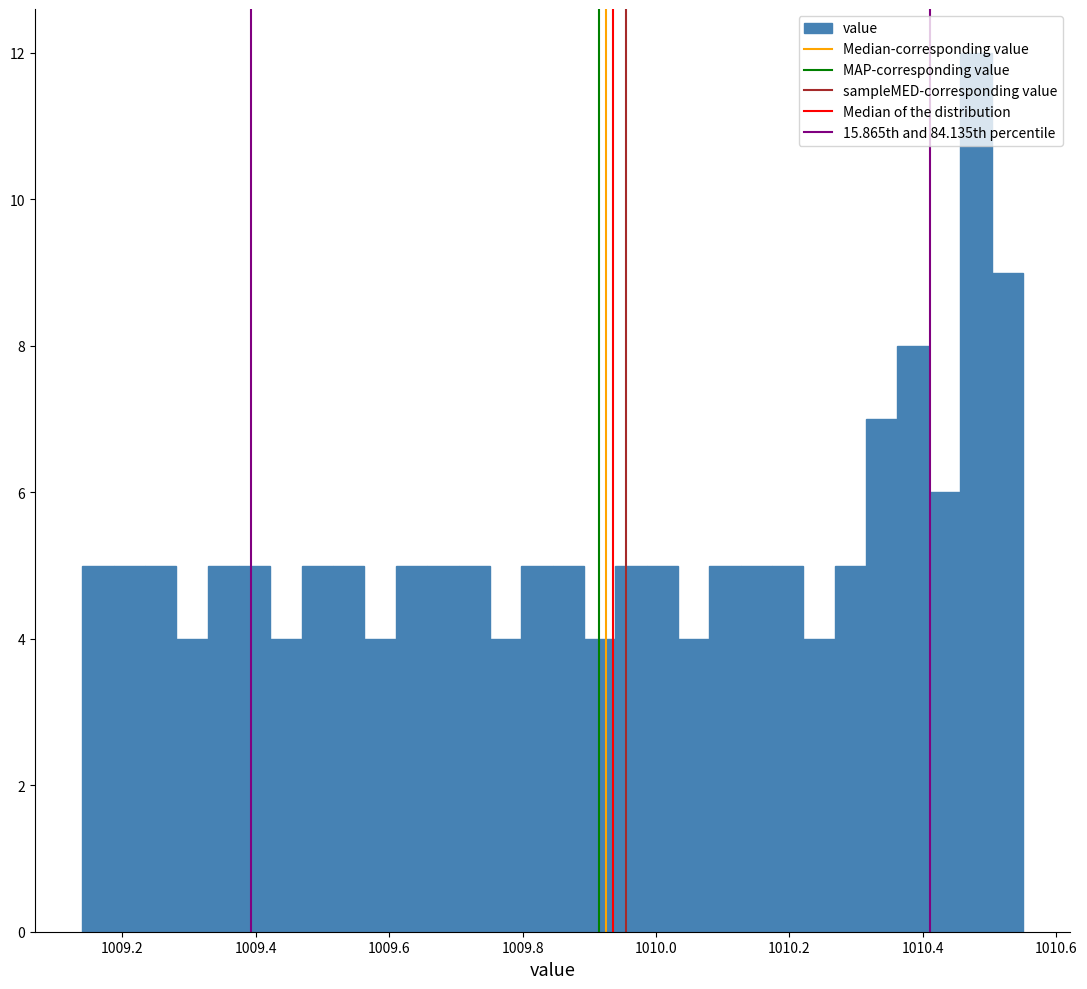

Around what value on the x-axis is the tallest bar? Give the approximate position of its centre, as read against the axis.

1010.48